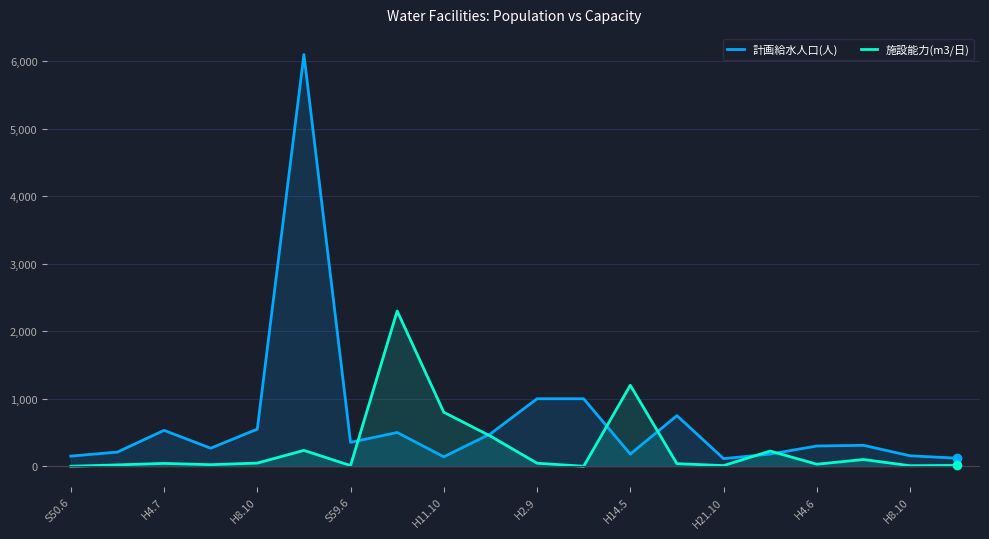

At which label does 計画給水人口(人) first exceed 310?

H4.7